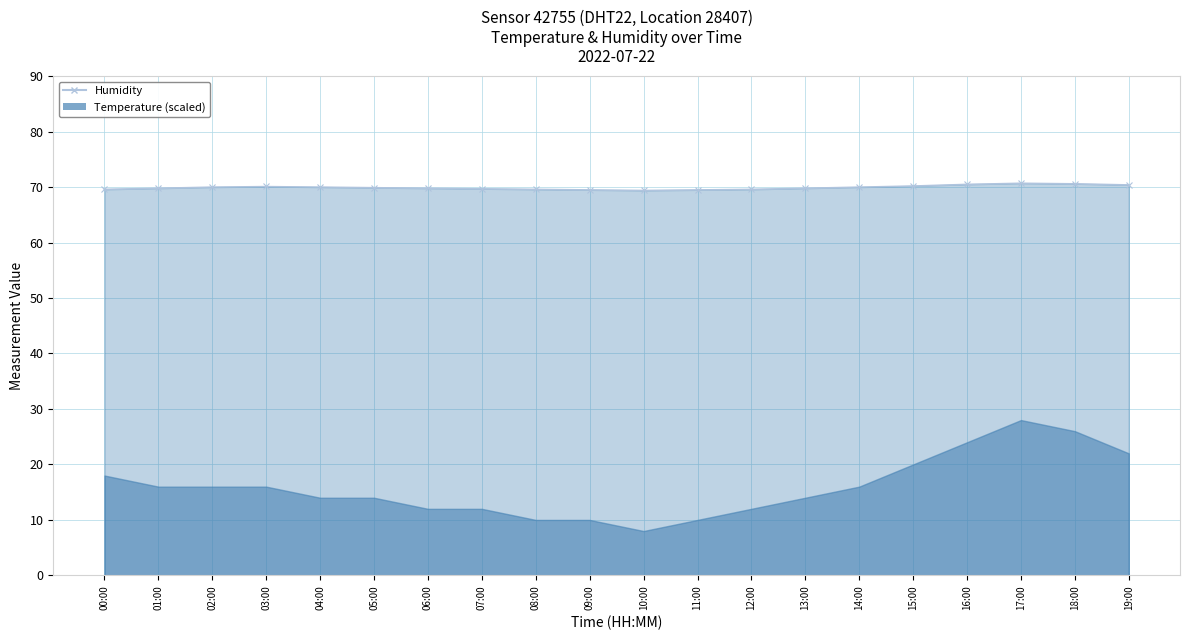

Where is the first local maximum?

03:00